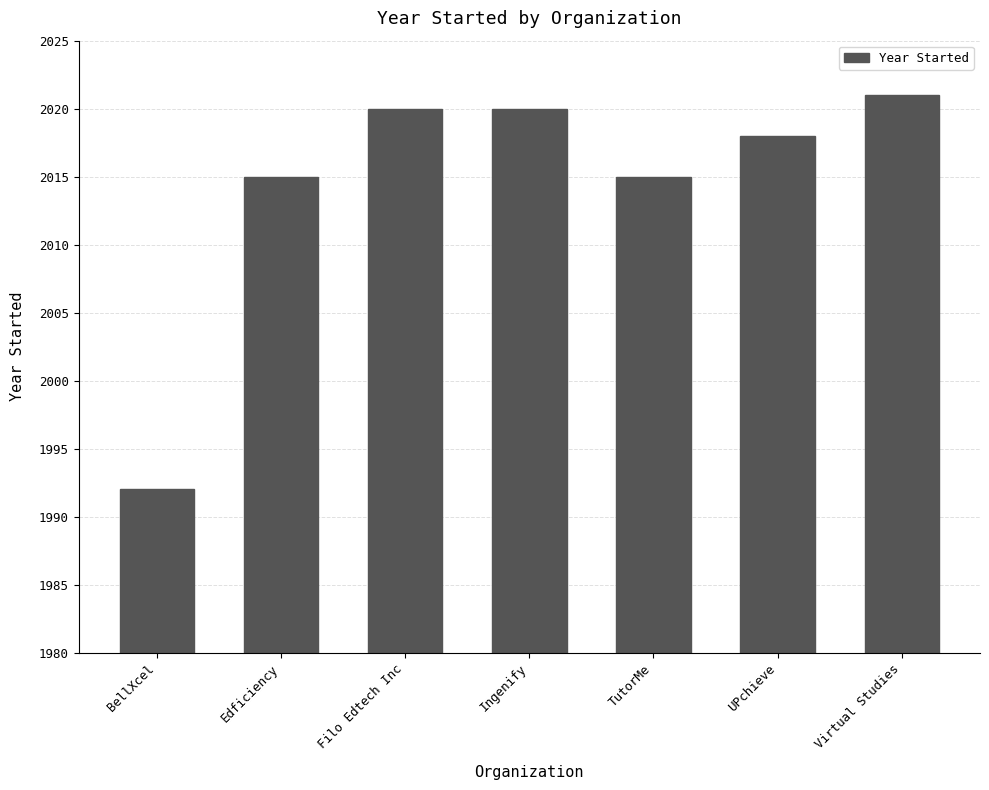

How many bars are there in total?

7